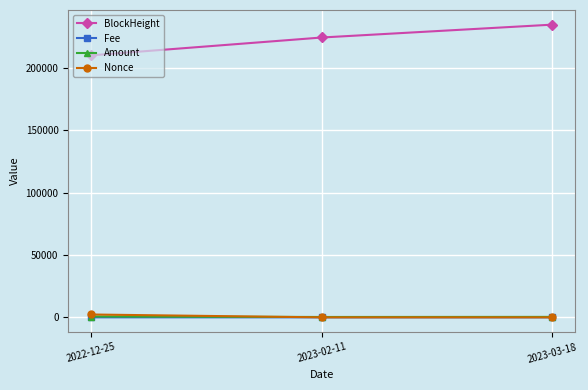

Count the number of categories in the chart.

3